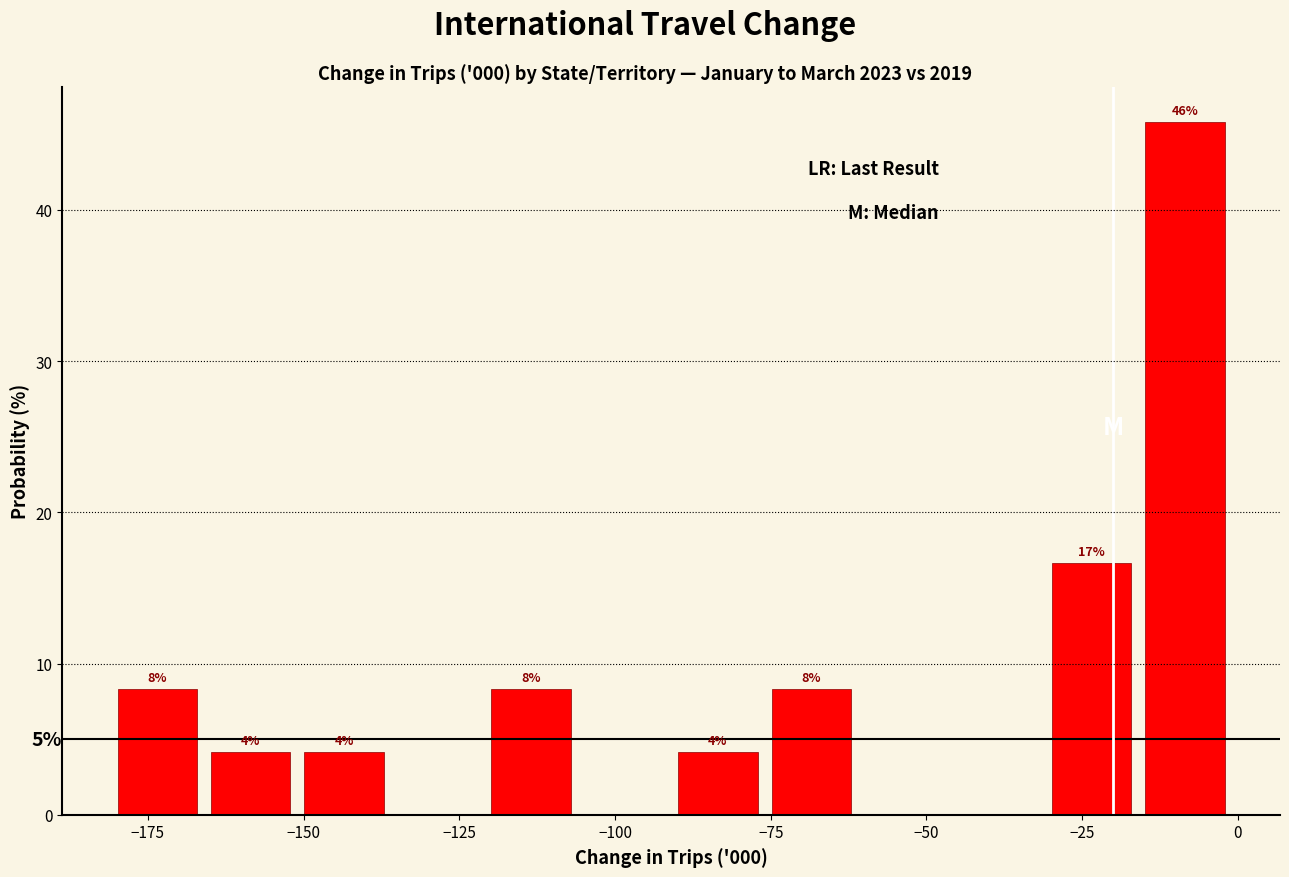

Read against the x-axis, roughly where is the centre of the tallest bar?

-10